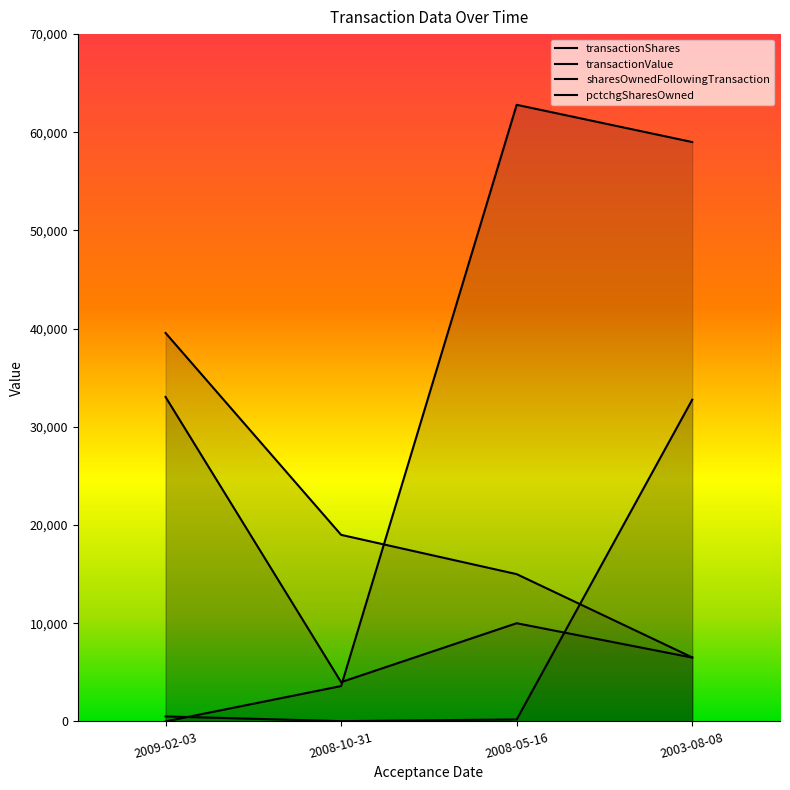

Where is pctchgSharesOwned nearest to the value 16396?

2009-02-03